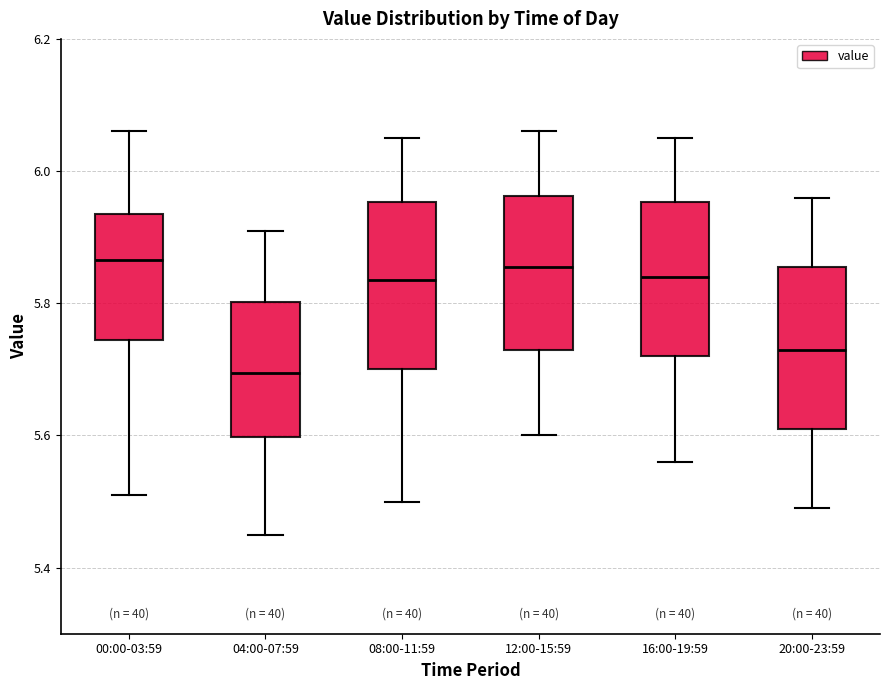

Reading left to right, read every box against the y-axis: the position of its median line, the range the box covers, and the ends of its whiskers. The values are not printed on the chart, so give them approximately, as read against the axis.

00:00-03:59: median 5.86, box 5.74 to 5.94, whiskers 5.52 to 6.06
04:00-07:59: median 5.70, box 5.60 to 5.80, whiskers 5.46 to 5.92
08:00-11:59: median 5.84, box 5.70 to 5.96, whiskers 5.50 to 6.06
12:00-15:59: median 5.86, box 5.74 to 5.96, whiskers 5.60 to 6.06
16:00-19:59: median 5.84, box 5.72 to 5.96, whiskers 5.56 to 6.06
20:00-23:59: median 5.74, box 5.62 to 5.86, whiskers 5.50 to 5.96